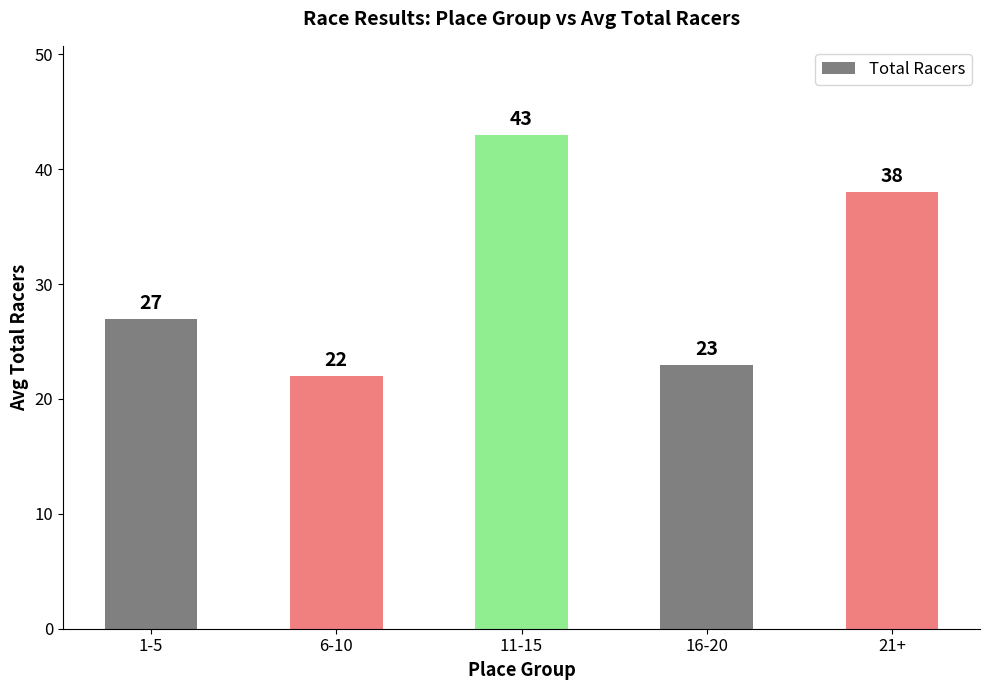

What position from the left is 16-20?

4